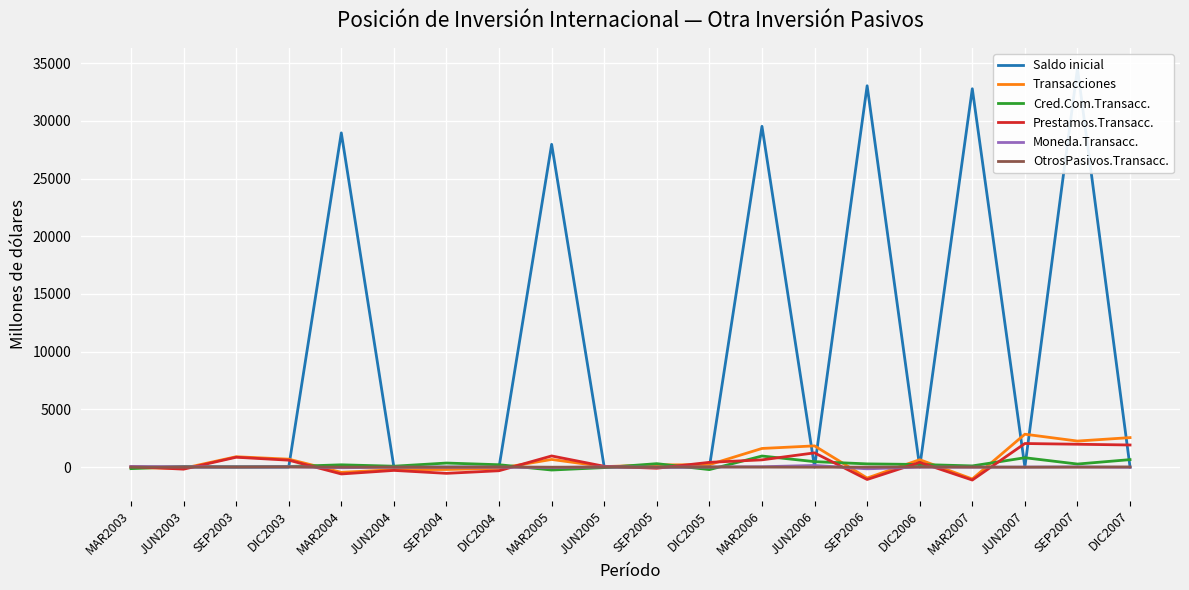

In Cred.Com.Transacc., how many points are lower than both neighbors (excluding endpoints)?

6